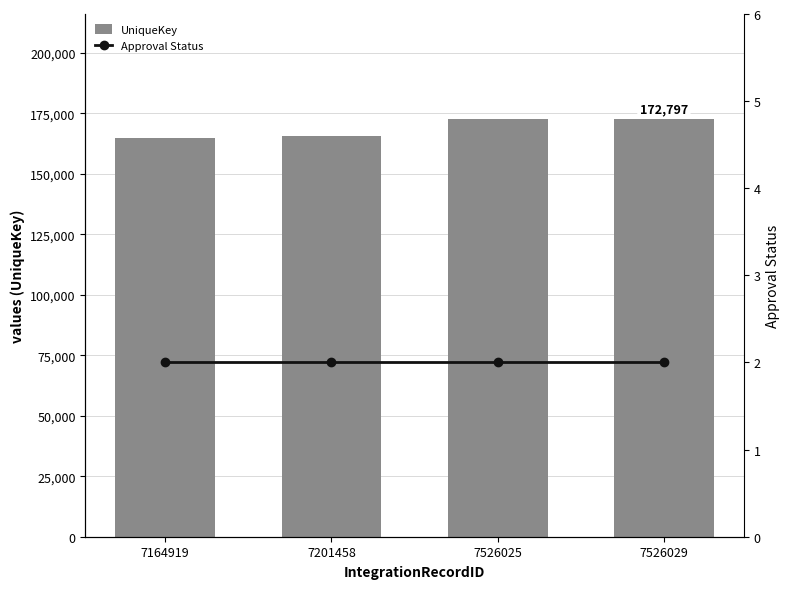

Does the chart contain stacked bars?

No